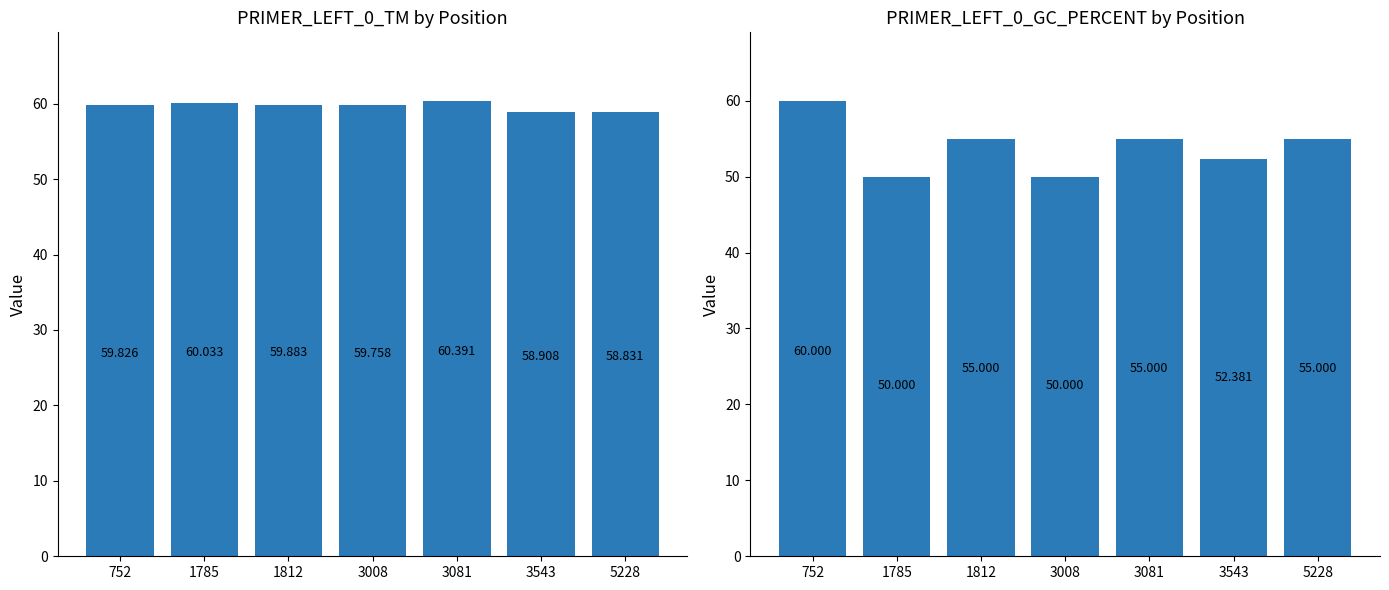

At how many categories does at least one series exceed 52?

7